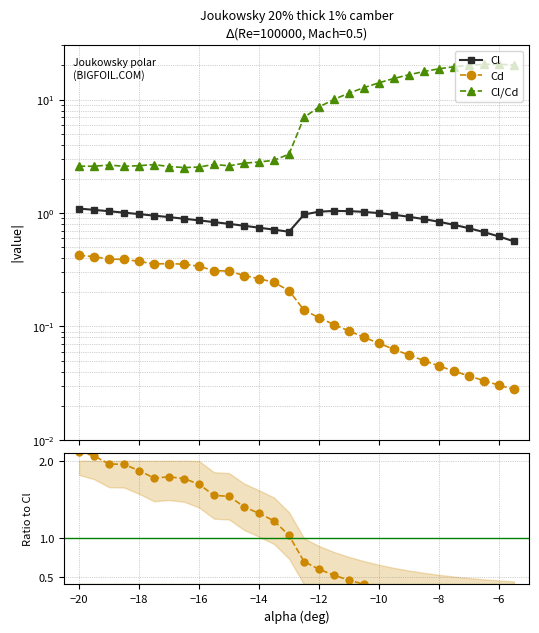

True or false: Cl and Cl/Cd (norm) intersect in this chart.

False